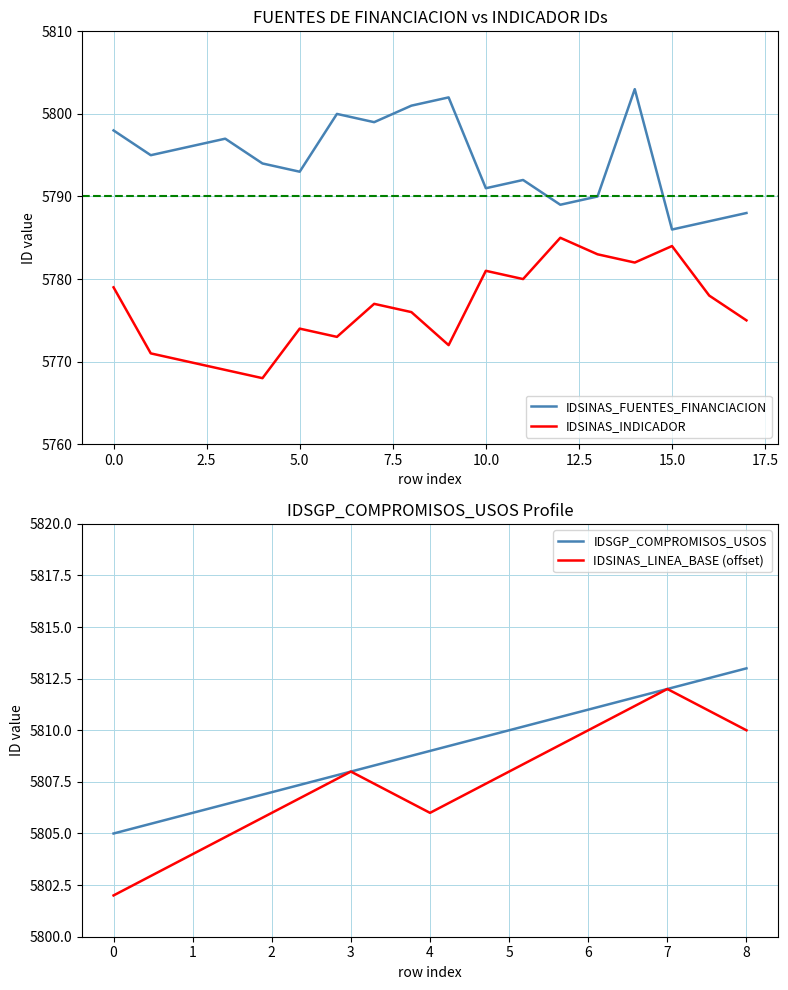

Is it true that IDSINAS_FUENTES_FINANCIACION equals 8007 at 5.0?

False